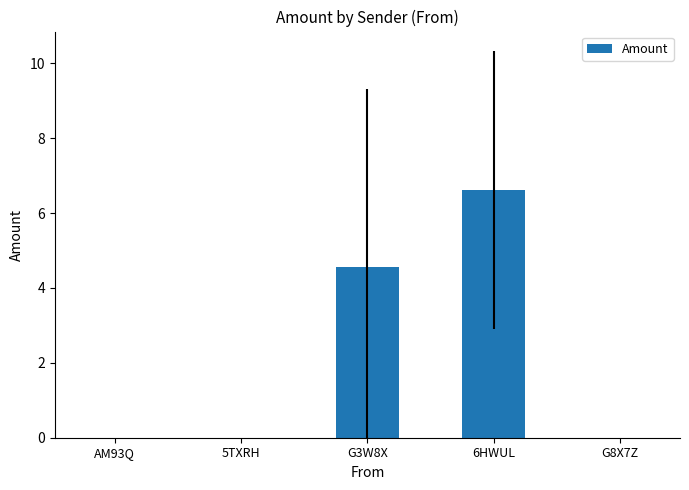

At which label is the value closest to 3?

G3W8X